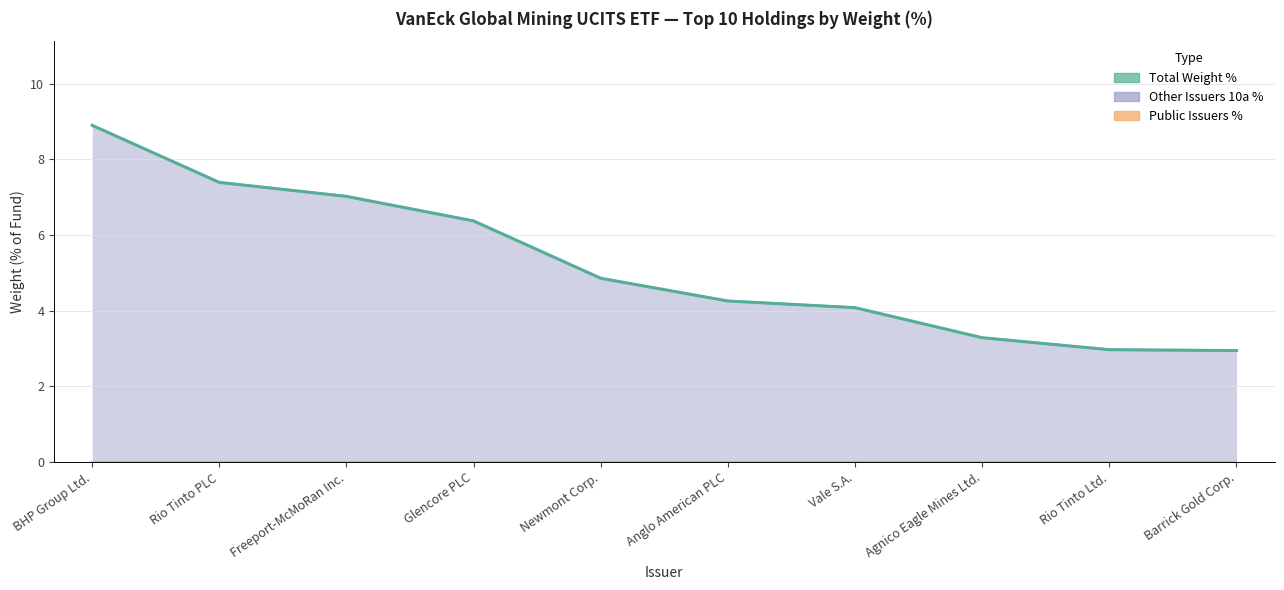

At which label does Other Issuers 10a % reach its peak?

BHP Group Ltd.